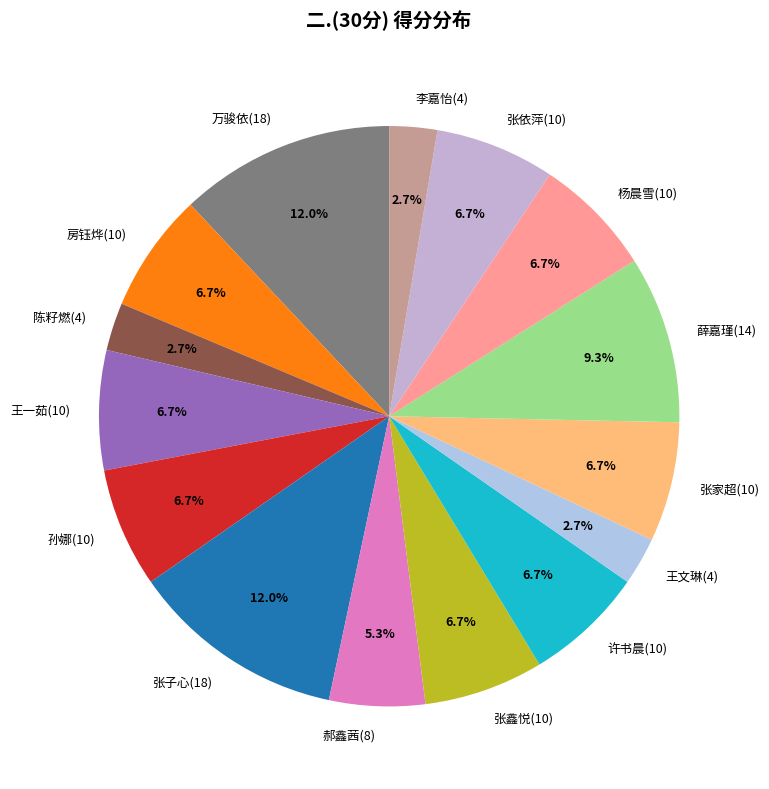

To the nearest percent, what portion does 王文琳(4) represent?

3%